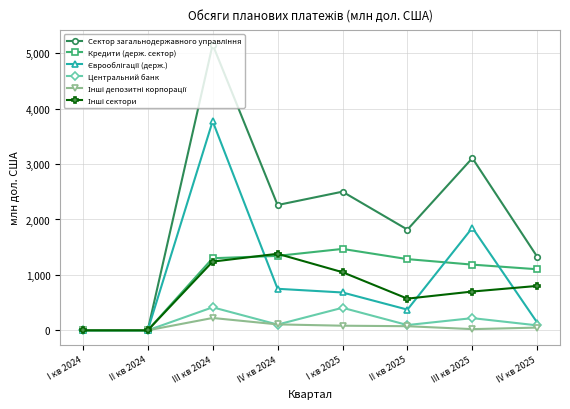

True or false: Центральний банк has a value of 689.0 at III кв 2024.

False